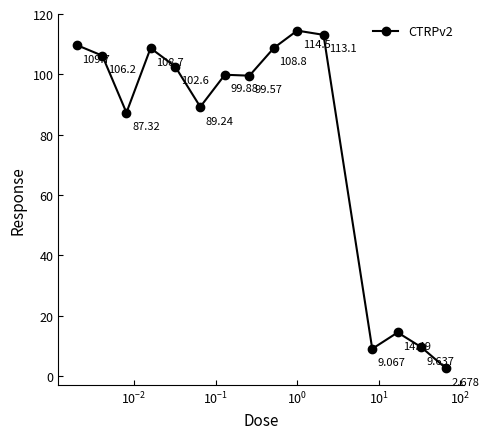

Does the chart have visible grid lines?

No